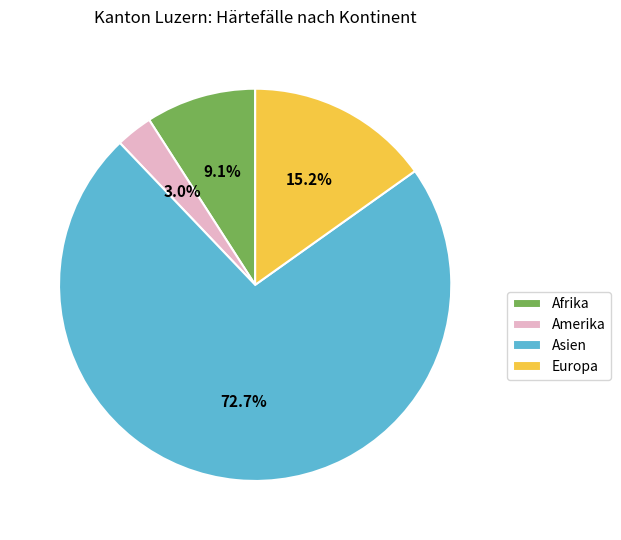

Which category has the smallest portion of the pie?

Amerika